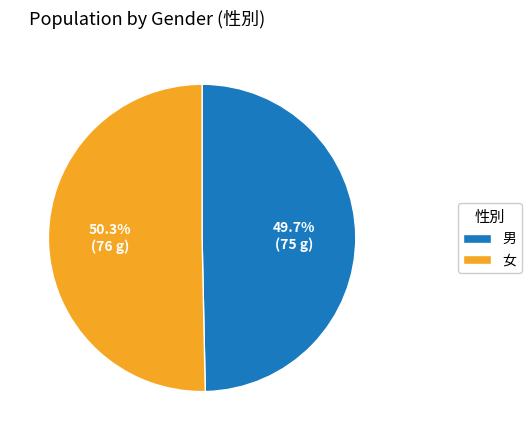

How many slices are in this pie chart?

2